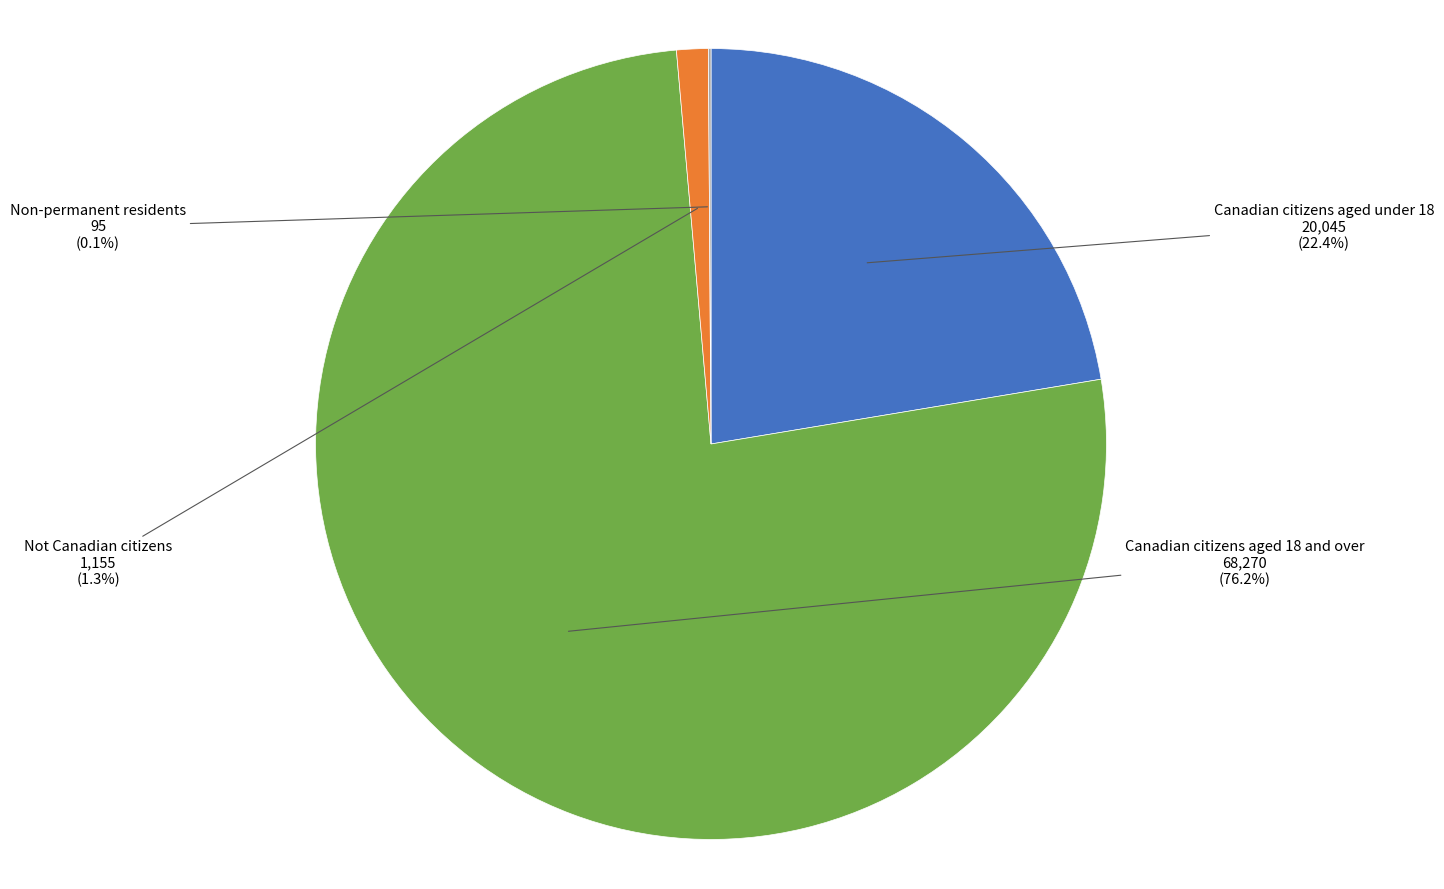

To the nearest percent, what is the average slice percentage?

25%